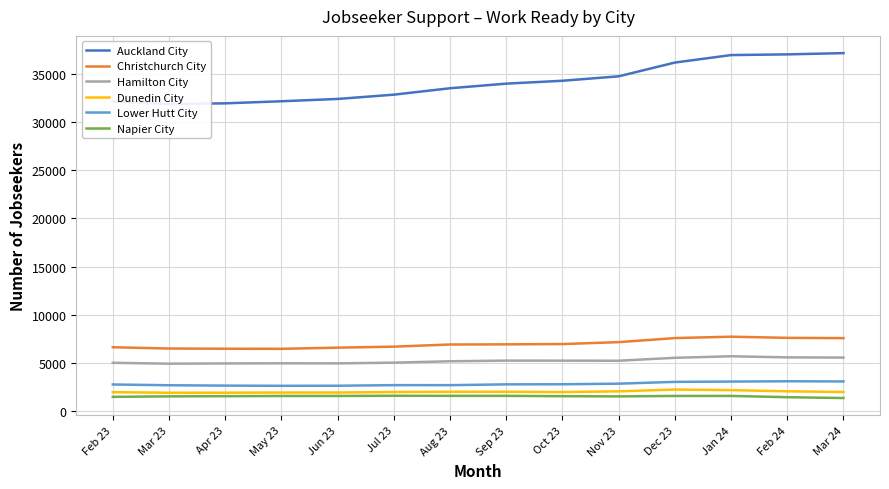

At which label is Napier City closest to 1486?

Feb 23